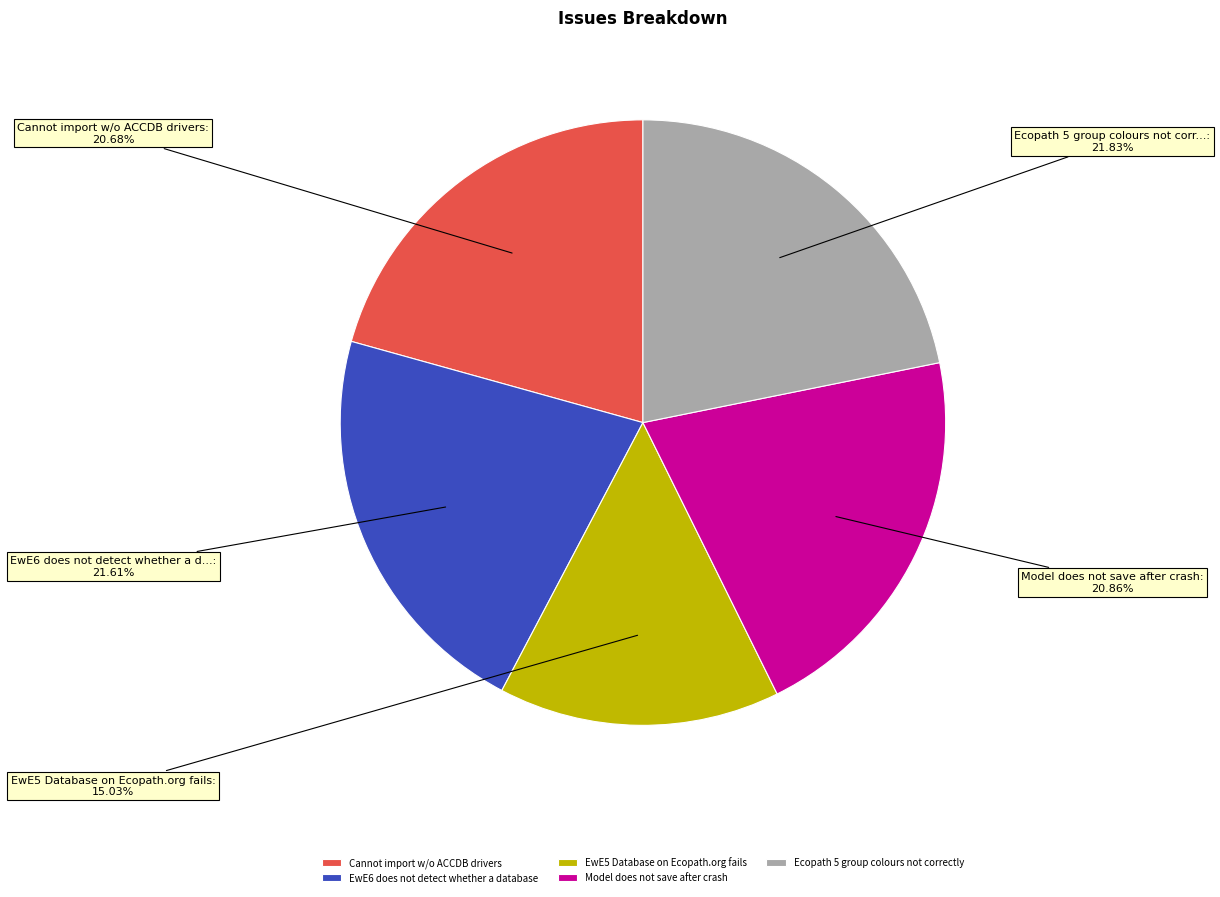

Count the number of slices in the pie.

5